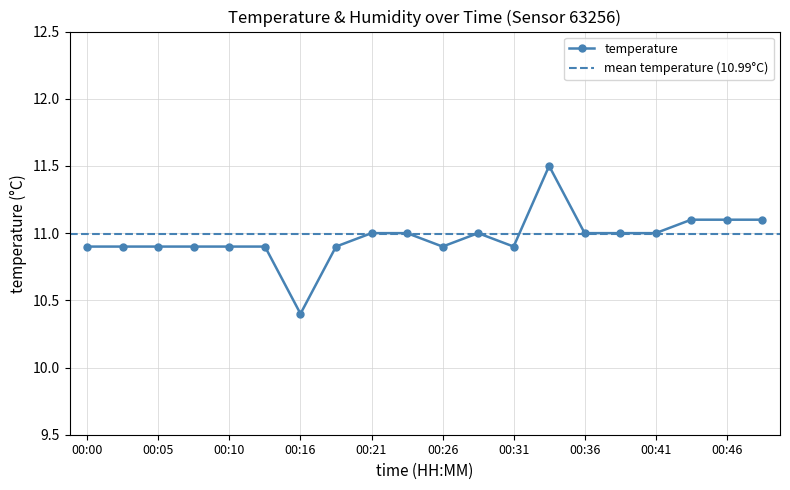

Where is the data nearest to the value 10?

00:16